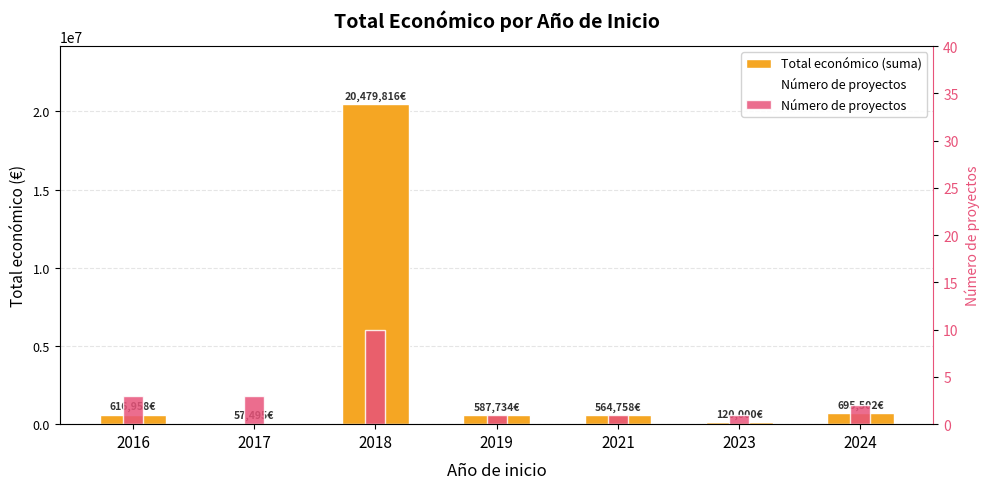

Which series has the largest total across all categories?

Total económico (suma)